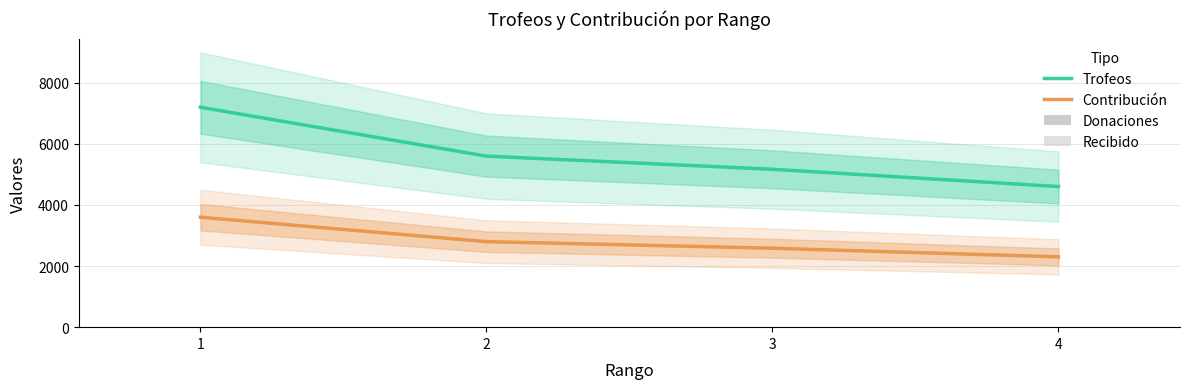

The Contribución series shows 2798 at 2. True or false?

True